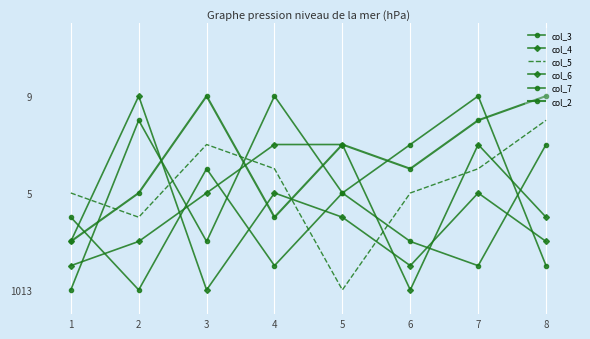

Between 2 and 6, which is larger?

2